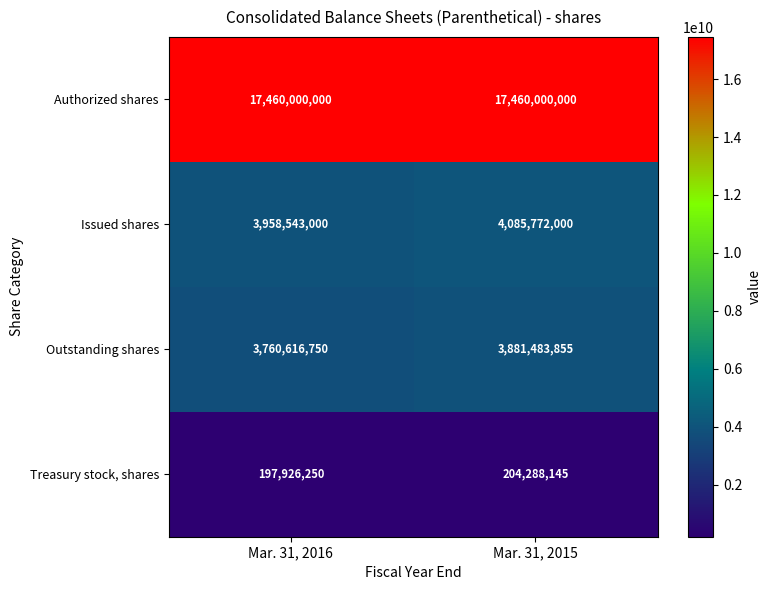

Which category has the lowest value across all series?

Mar. 31, 2016